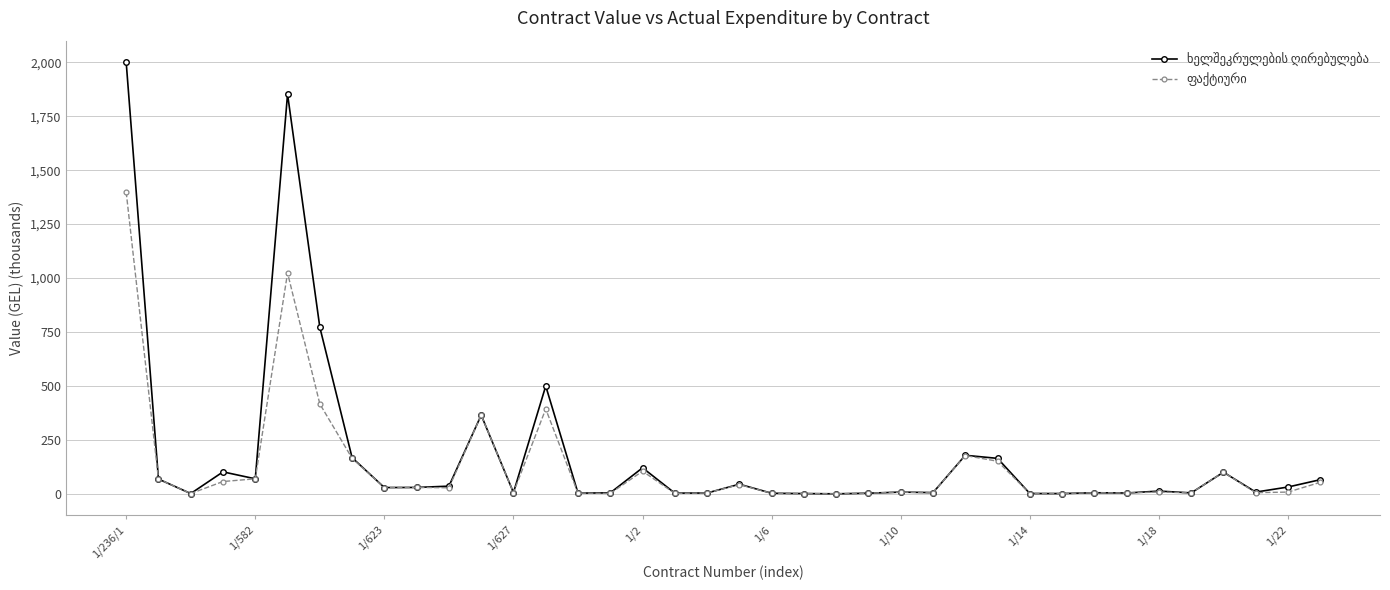

What is the greatest value displayed?

2000.0